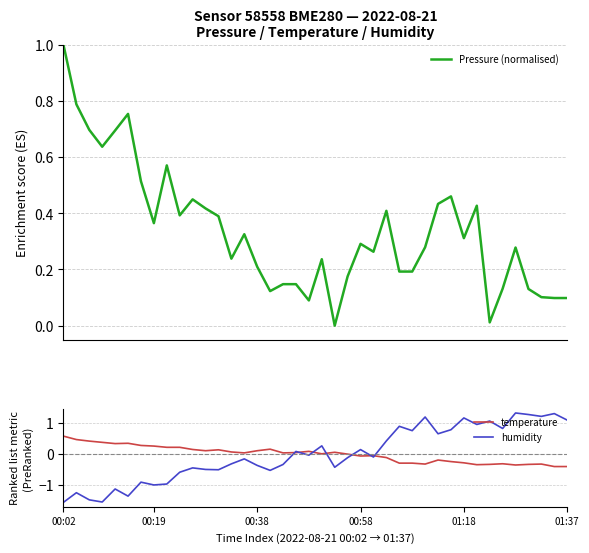

Which series ends up on top after the final intersection of temperature and humidity?

humidity